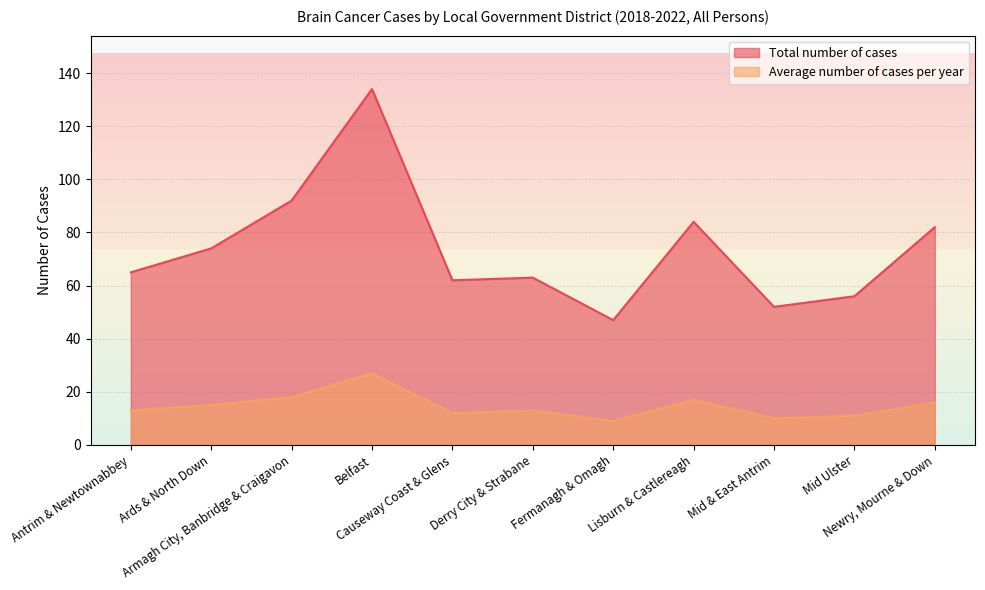

How many lines are shown in the chart?

2